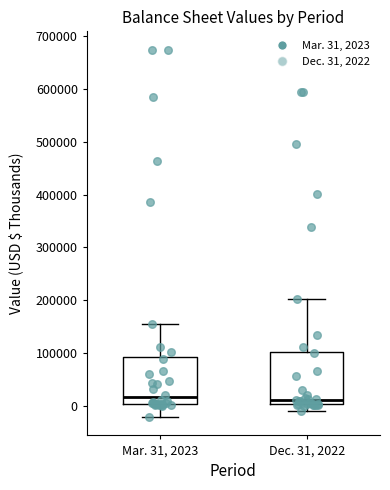

Which box is the tallest, from its lower edge to its upper edge?

Dec. 31, 2022